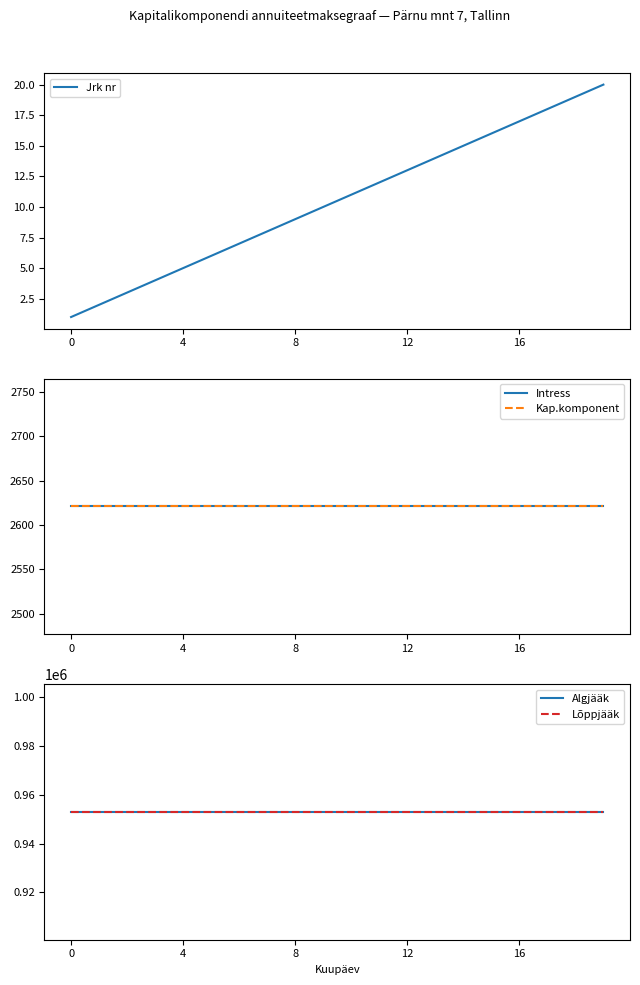

True or false: Jrk nr and Lõppjääk cross at least once.

False